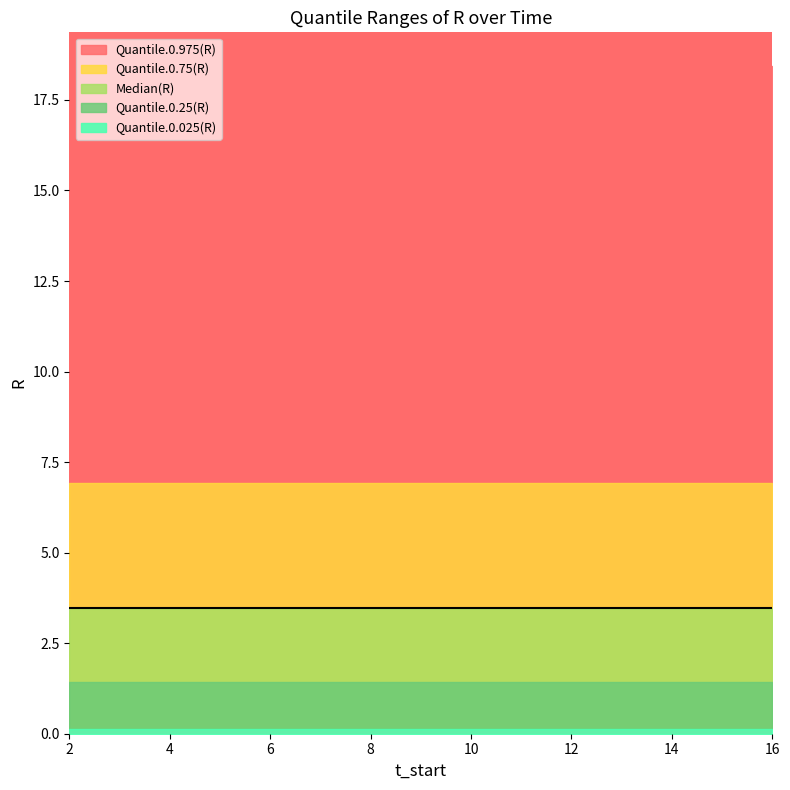

True or false: Quantile.0.25(R) and Median(R) intersect in this chart.

False